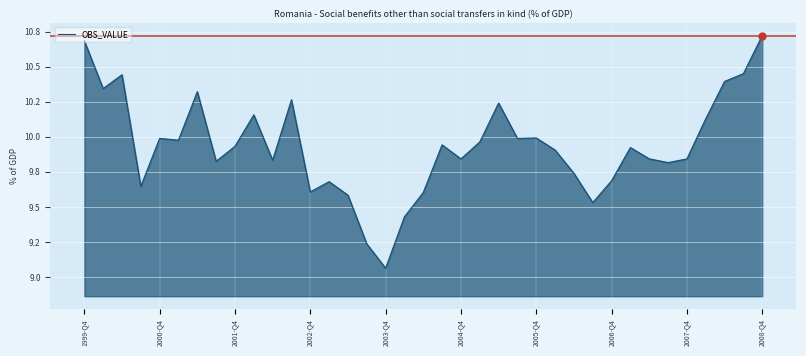

Does the chart display data point markers on the line(s)?

No